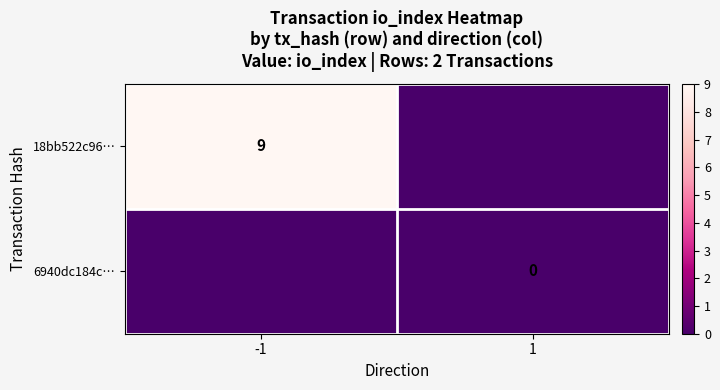

The 18bb522c96… series shows 9 at -1. True or false?

True